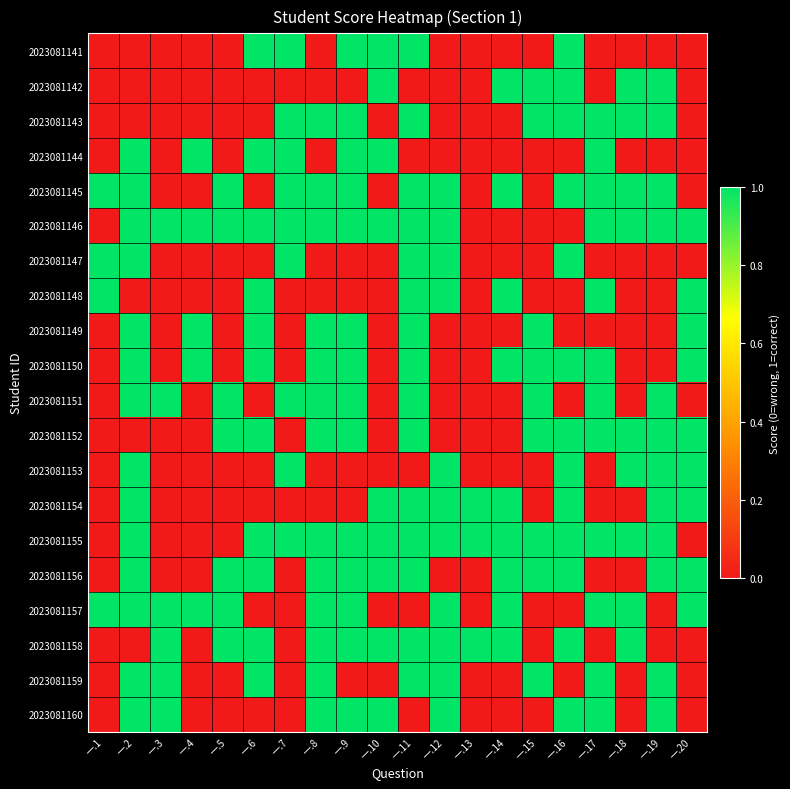

How many data points does each series have?

20